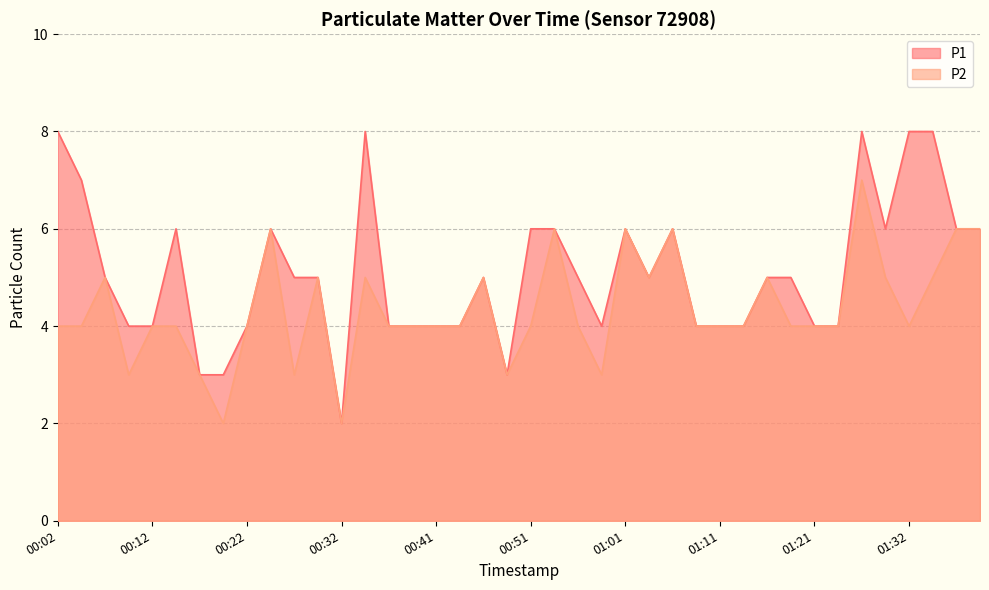

How many data points in P2 are less than 4?

7